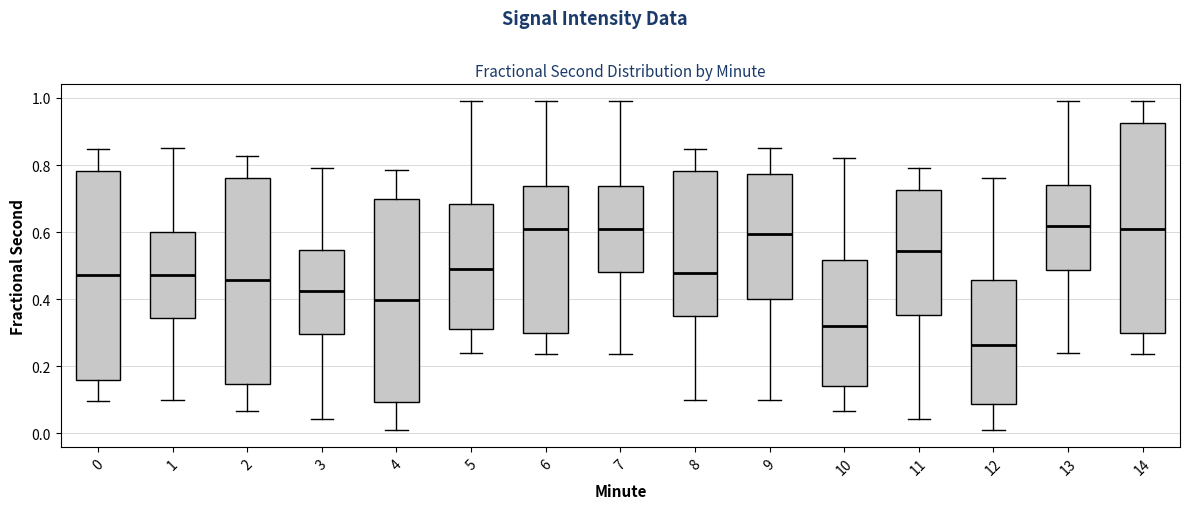

Reading left to right, read every box against the y-axis: the position of its median line, the range the box covers, and the ends of its whiskers. The values are not printed on the chart, so give them approximately, as read against the axis.

0: median 0.48, box 0.16 to 0.78, whiskers 0.10 to 0.84
1: median 0.48, box 0.34 to 0.60, whiskers 0.10 to 0.86
2: median 0.46, box 0.14 to 0.76, whiskers 0.06 to 0.82
3: median 0.42, box 0.30 to 0.54, whiskers 0.04 to 0.80
4: median 0.40, box 0.10 to 0.70, whiskers 0.00 to 0.78
5: median 0.50, box 0.32 to 0.68, whiskers 0.24 to 1.00
6: median 0.60, box 0.30 to 0.74, whiskers 0.24 to 0.98
7: median 0.60, box 0.48 to 0.74, whiskers 0.24 to 0.98
8: median 0.48, box 0.34 to 0.78, whiskers 0.10 to 0.84
9: median 0.60, box 0.40 to 0.78, whiskers 0.10 to 0.86
10: median 0.32, box 0.14 to 0.52, whiskers 0.06 to 0.82
11: median 0.54, box 0.36 to 0.72, whiskers 0.04 to 0.80
12: median 0.26, box 0.08 to 0.46, whiskers 0.00 to 0.76
13: median 0.62, box 0.48 to 0.74, whiskers 0.24 to 1.00
14: median 0.60, box 0.30 to 0.92, whiskers 0.24 to 0.98